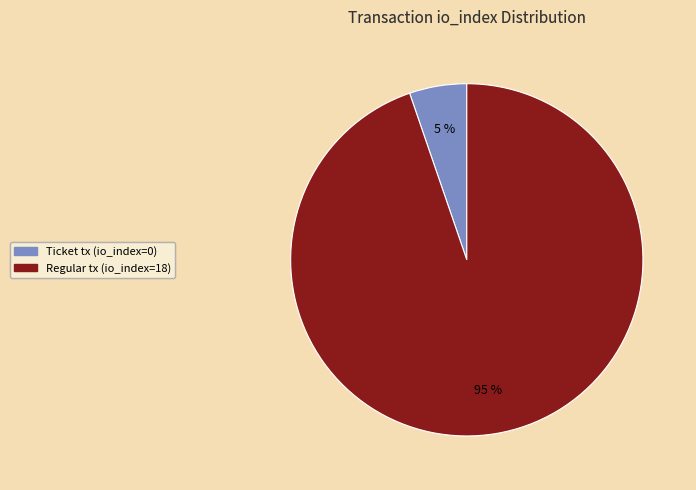

True or false: Regular tx (io_index=18) accounts for 99% of the total.

False